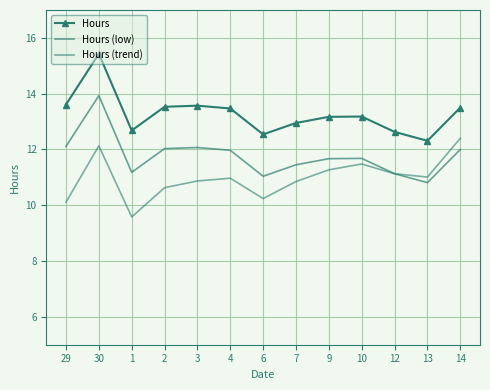

Between 10 and 14, which is larger?

14